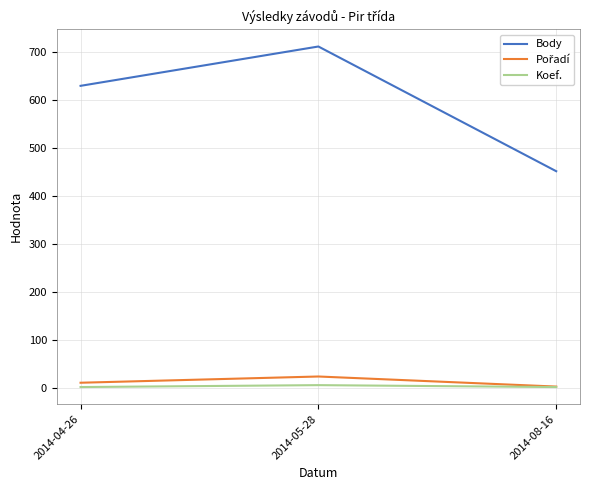

At which category is the sum across all series the highest?

2014-05-28